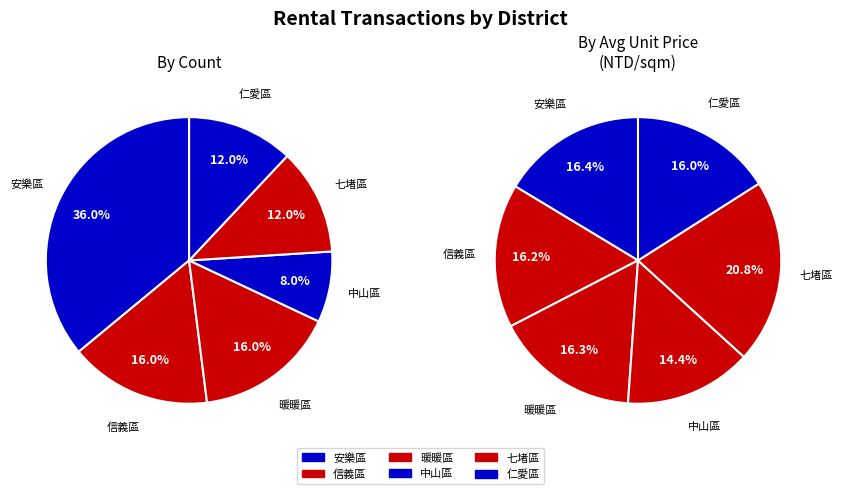

What percentage do 七堵區 and 暖暖區 together represent?

28.0%